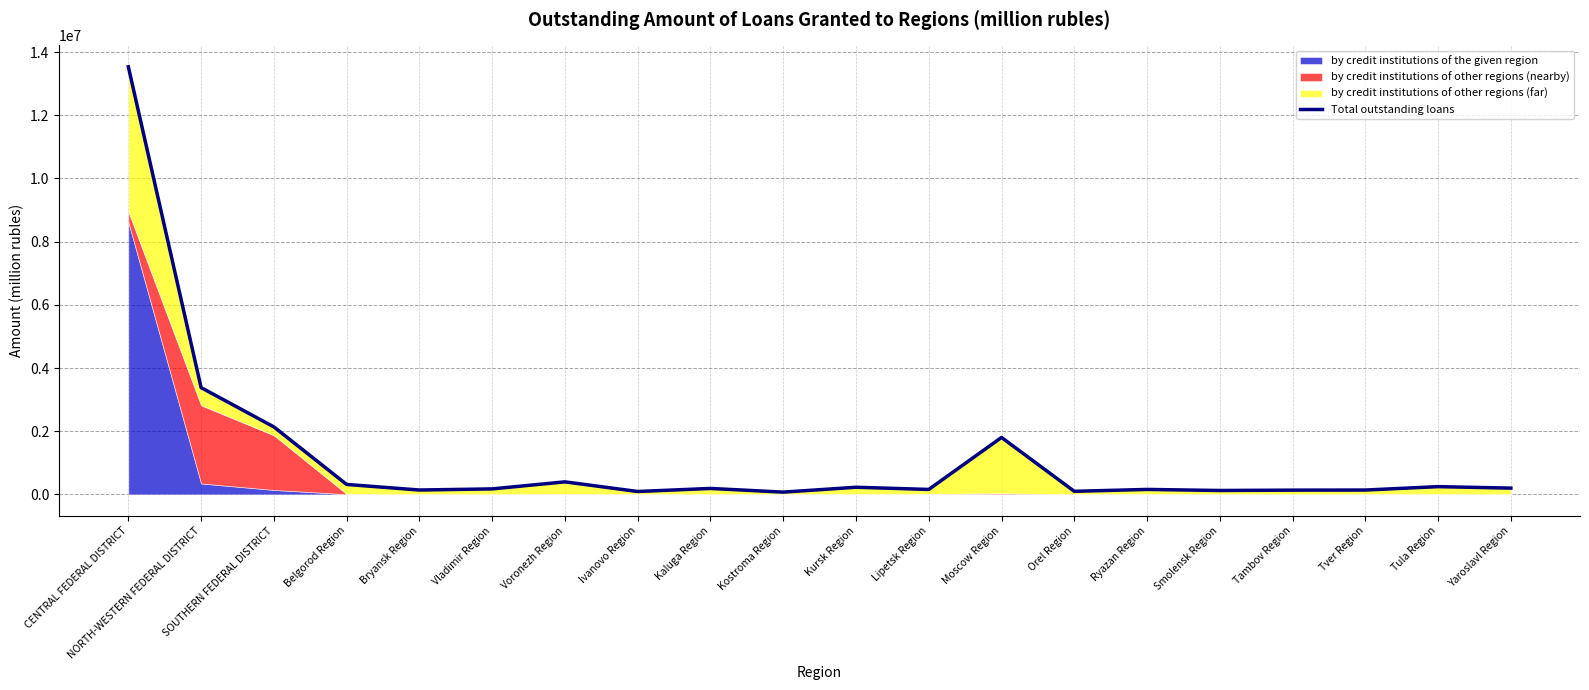

Is it true that the value at Ivanovo Region is 91086?

True